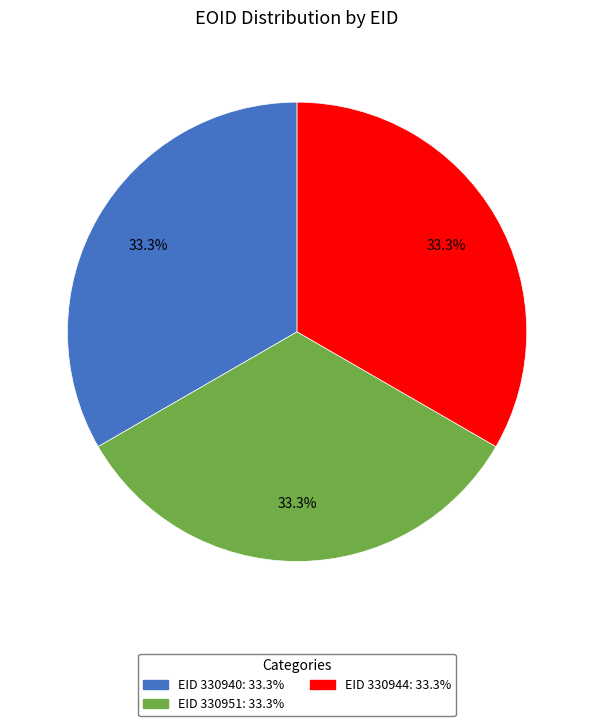

Does any single category account for the majority?

No